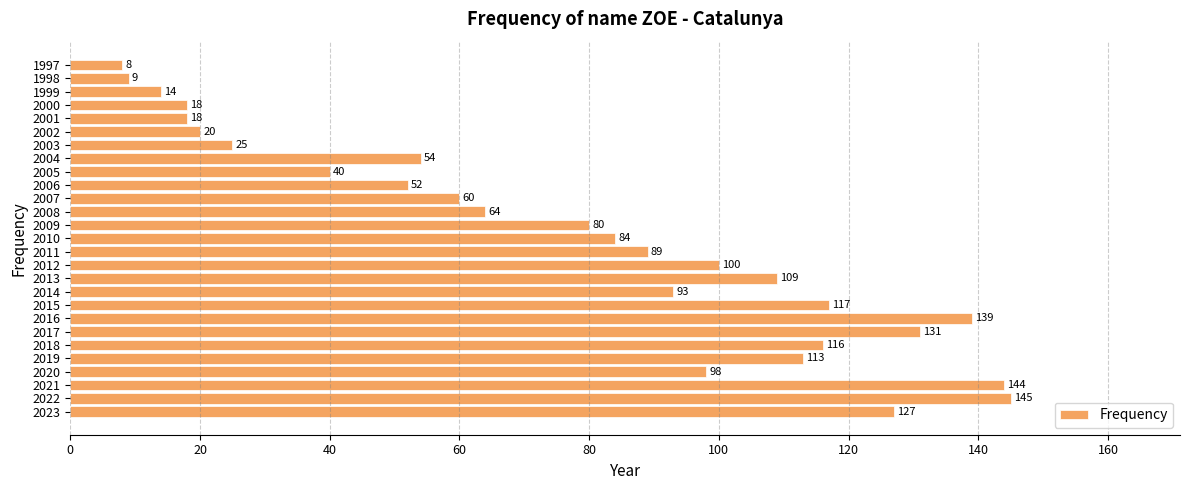

At which label is the value closest to 76?

2009